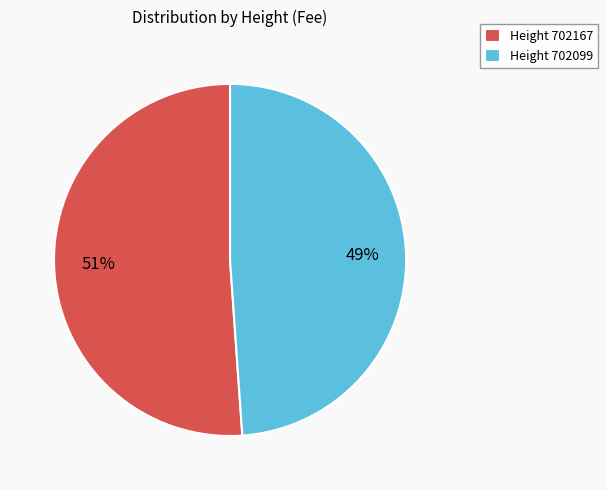

Is there any slice that represents more than half of the pie?

Yes